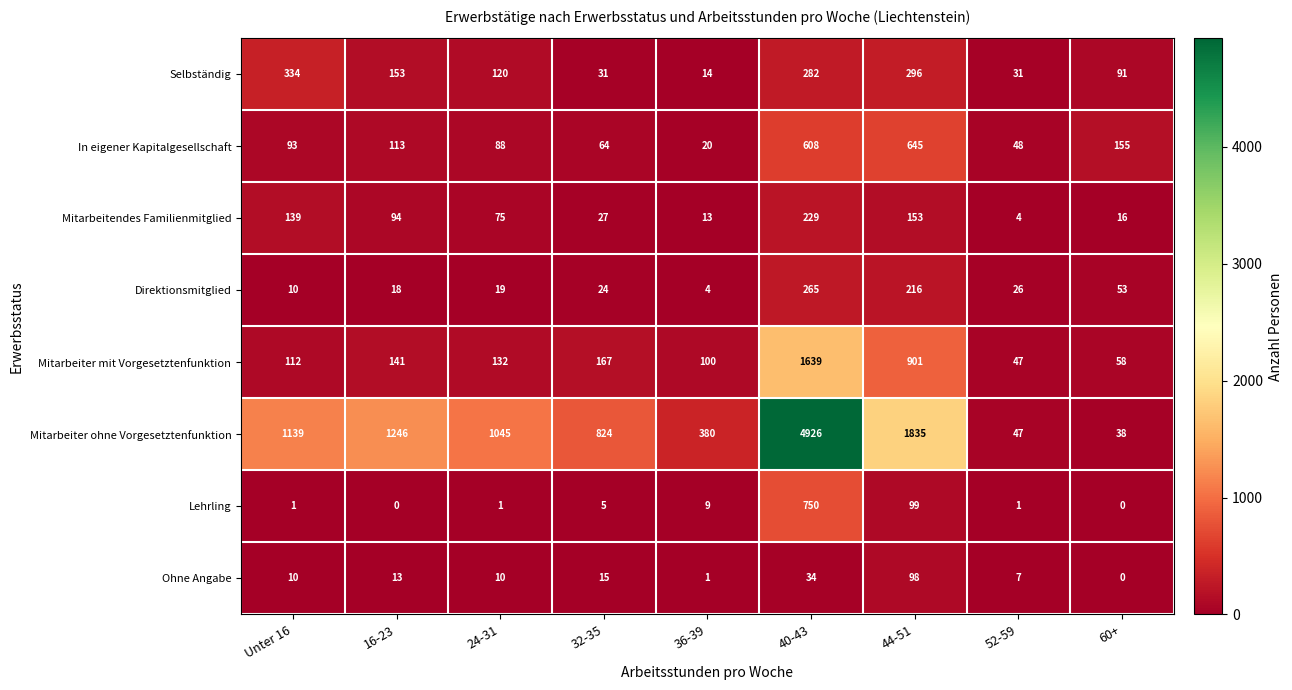

What is the difference between the highest and lowest values at 32-35?

819